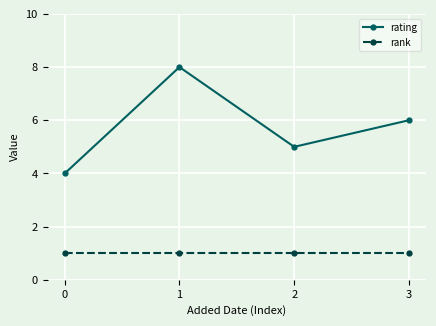

True or false: rank and rating intersect in this chart.

False